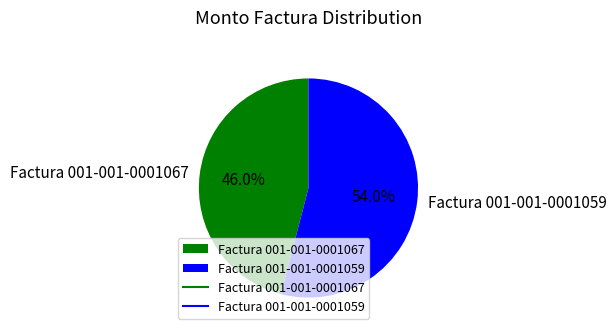

Which category has the smallest portion of the pie?

Factura 001-001-0001067